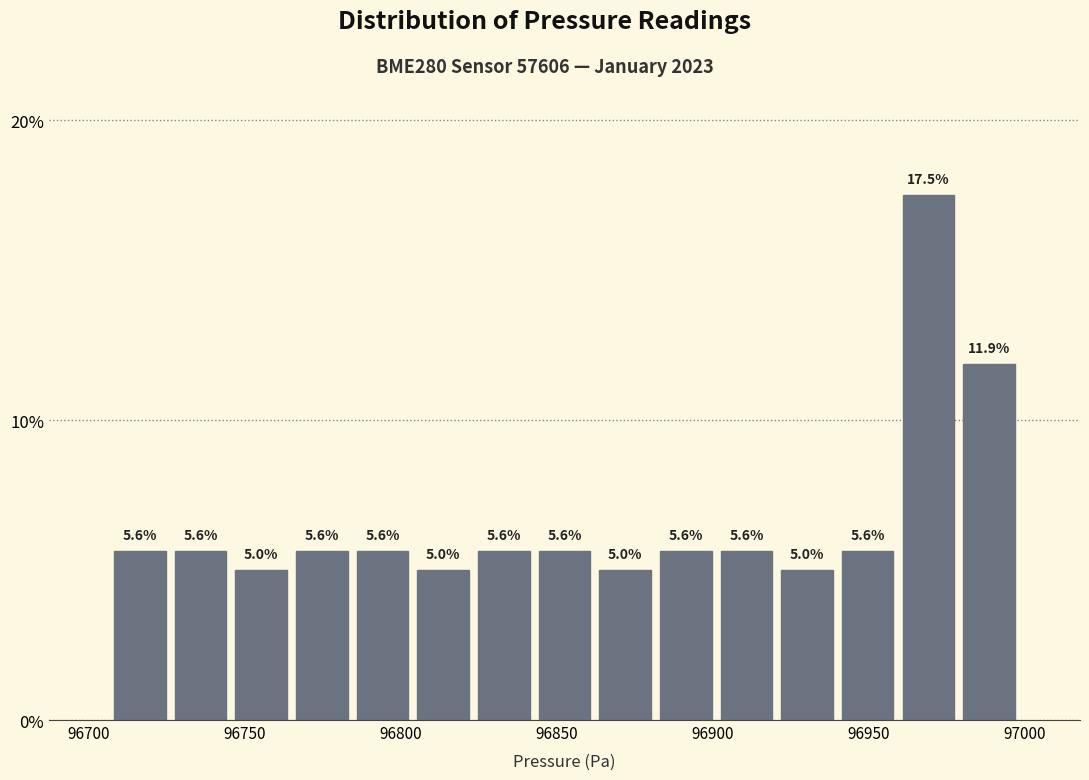

Read against the x-axis, roughly where is the centre of the tallest bar?

96970